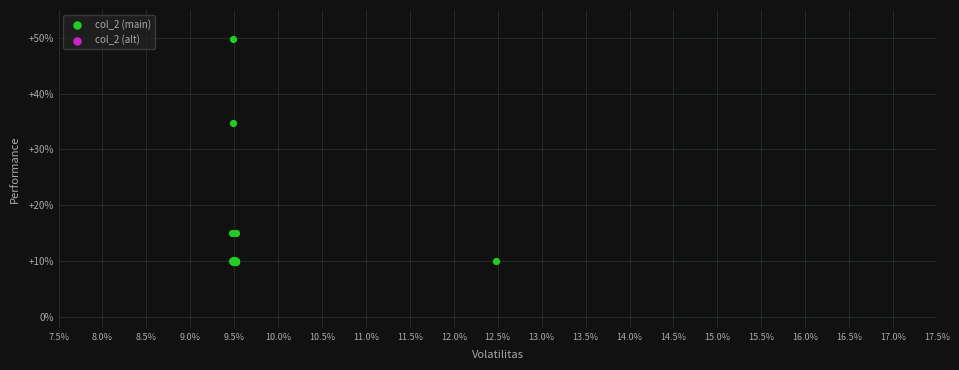

What Y value in the scatter plot is closest to 29?

34.8